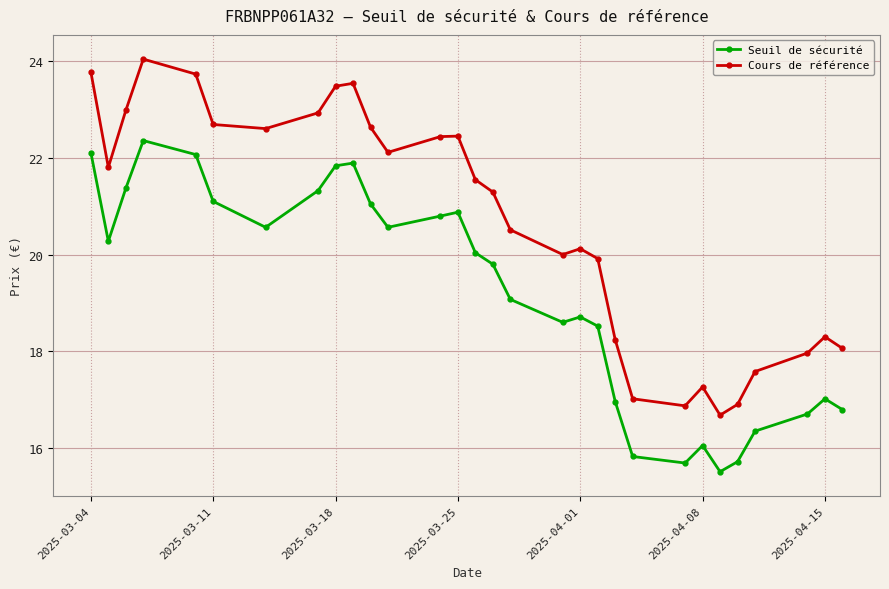

How many data points in Seuil de sécurité are above 20?

15